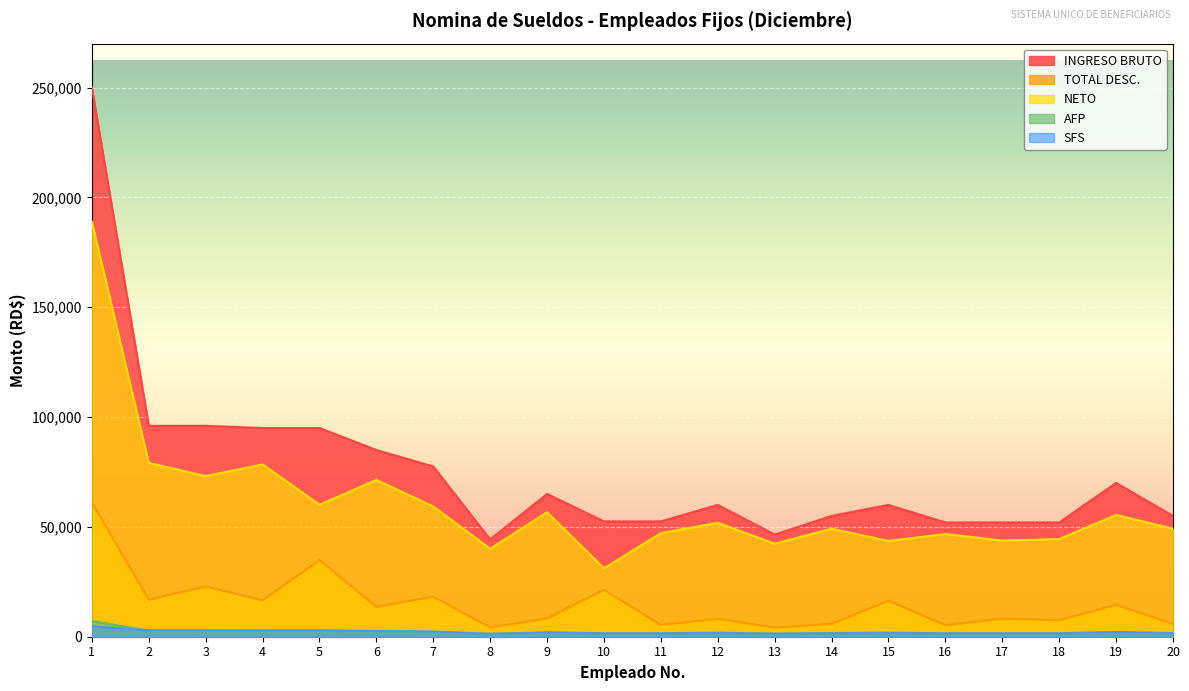

How many interior local peaks does the SFS series have?

4